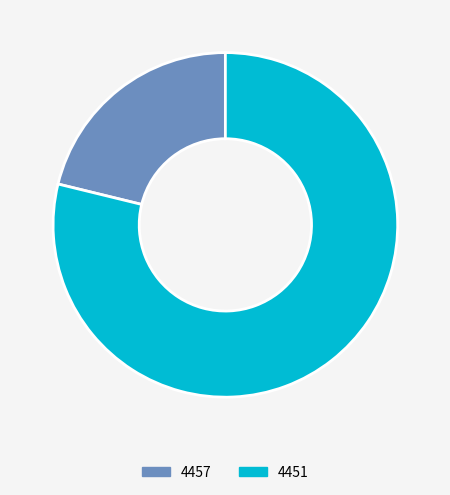

The 4451 slice represents 79% of the pie. True or false?

True